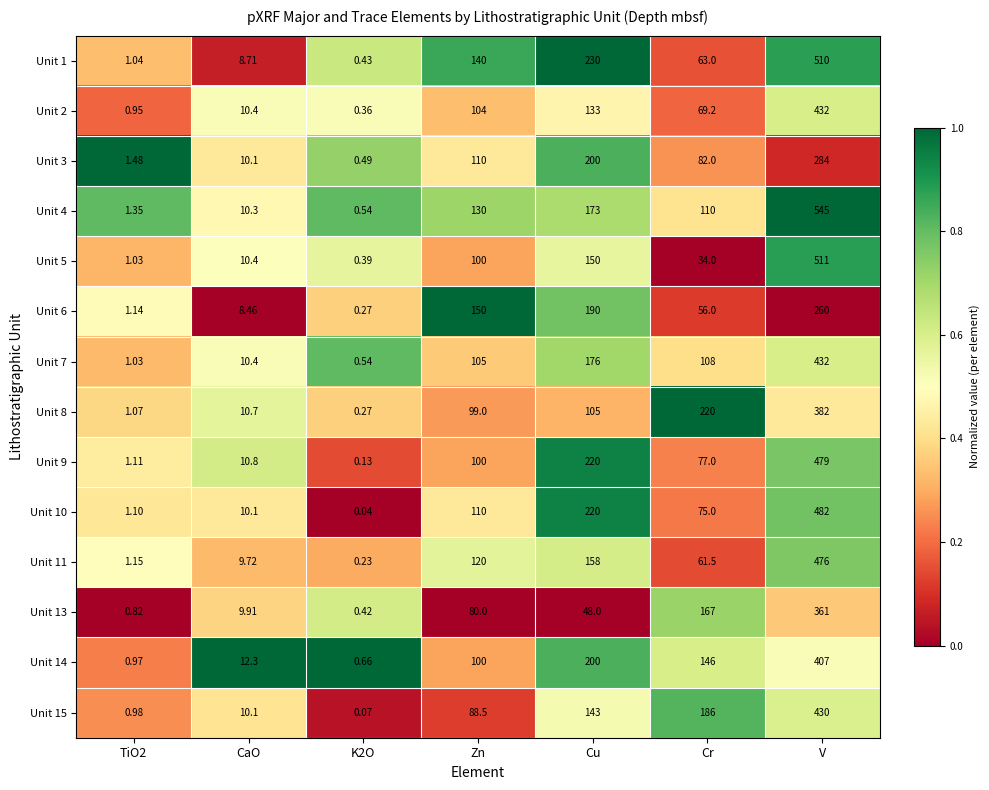

What is the spread (max minus min) of values at Cr?

186.0